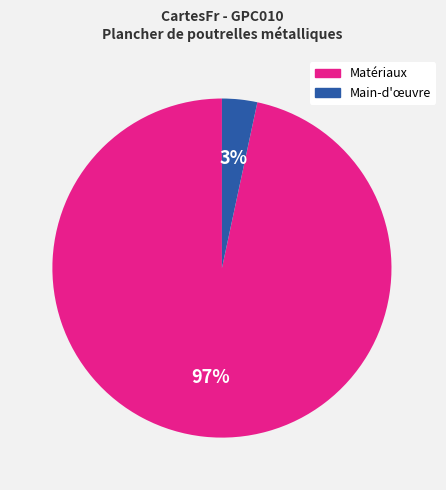

Rank the categories by value from highest to lowest.

Matériaux, Main-d'œuvre